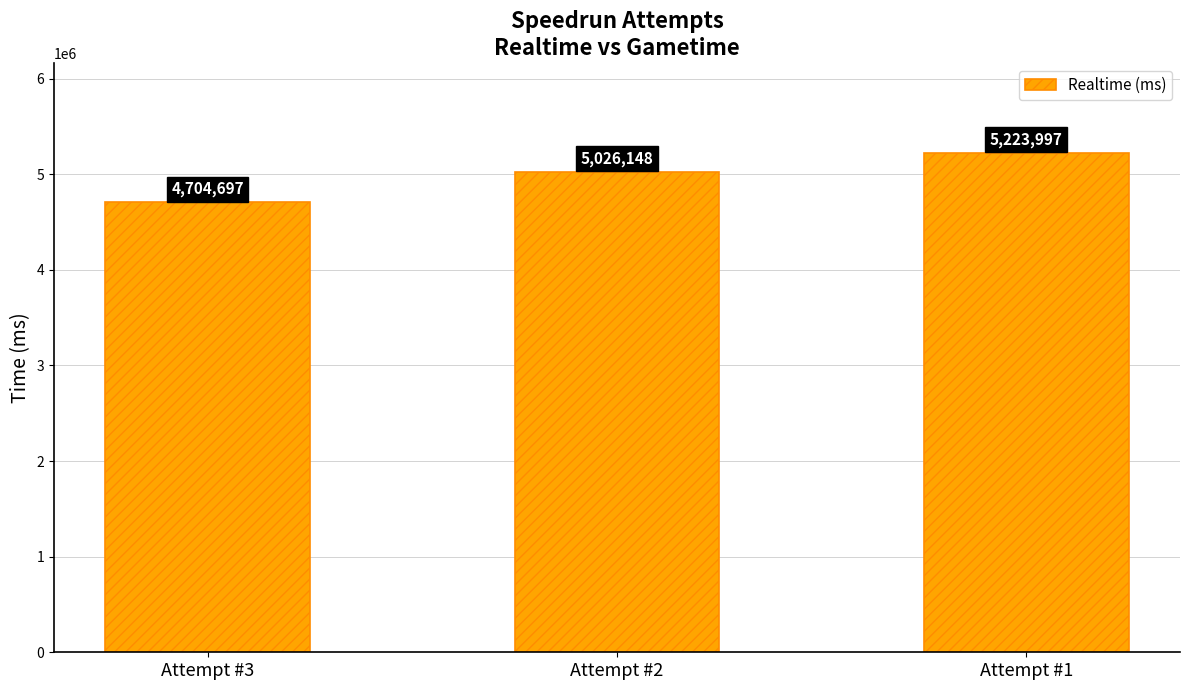

What is the smallest value displayed?

4704697